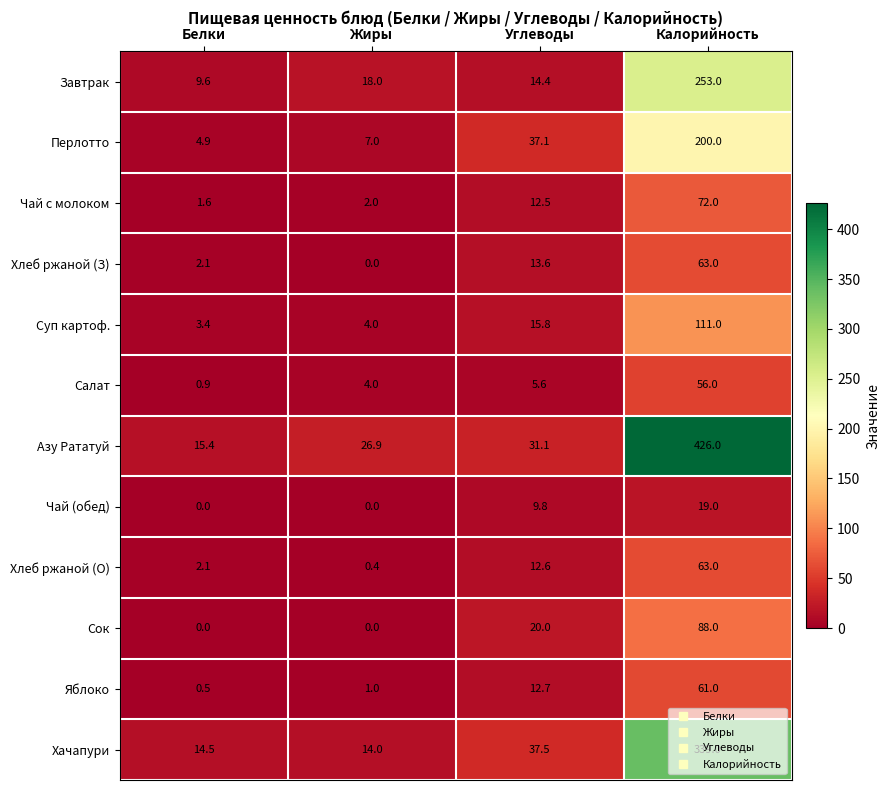

What is the spread (max minus min) of values at Жиры?

26.9